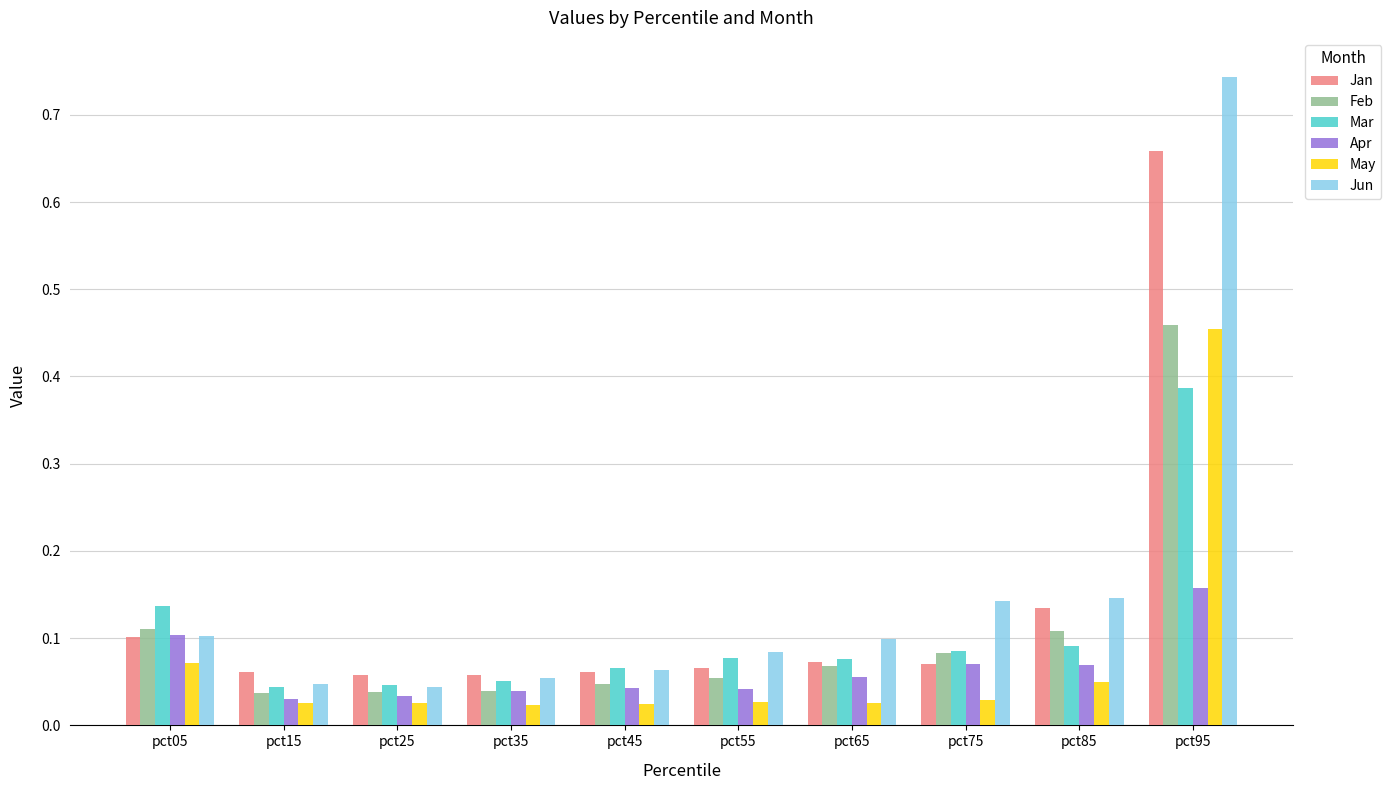

Which series has the widest spread of values?

Jun